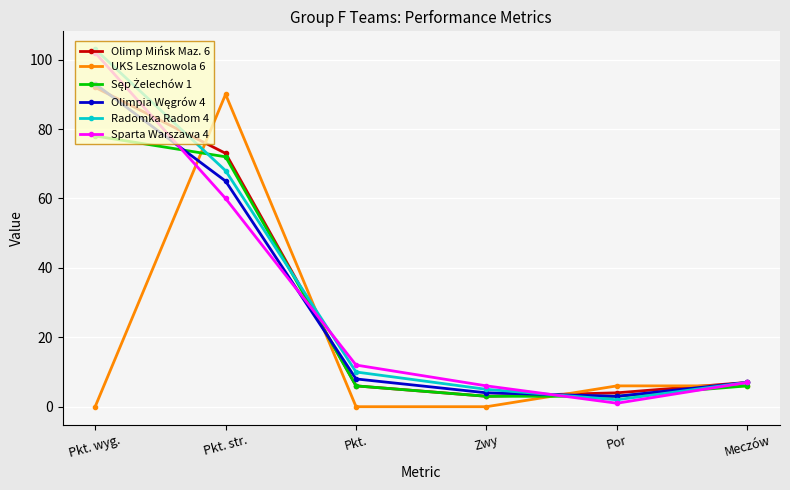

Which category has the highest value across all series?

Pkt. wyg.